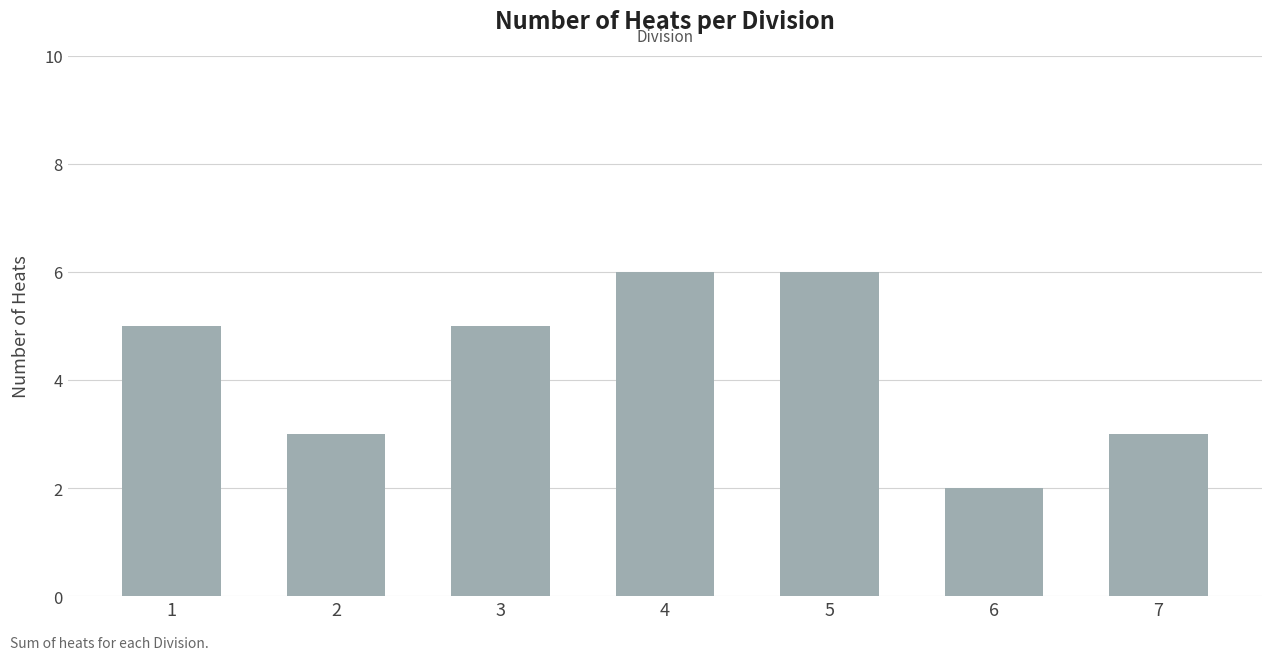

How many distinct data groups are displayed?

1